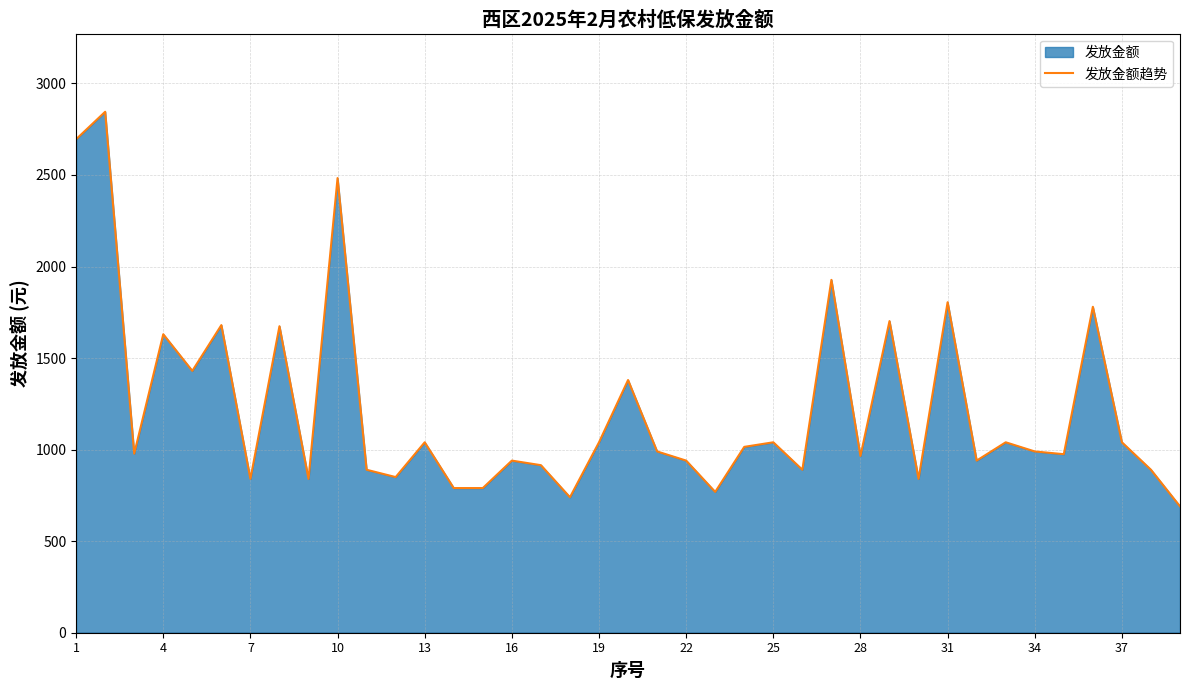

What is the smallest value displayed?

690